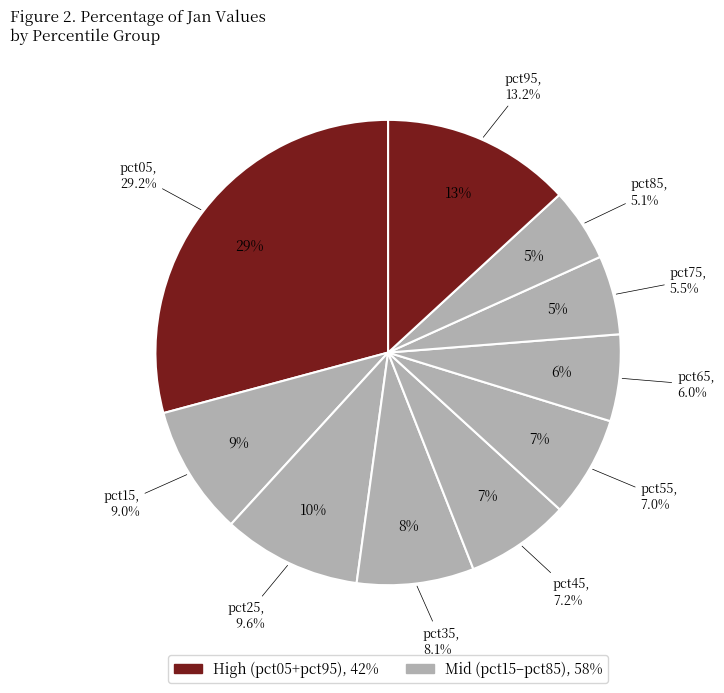

What percentage is the pct25 slice, to the nearest percent?

10%